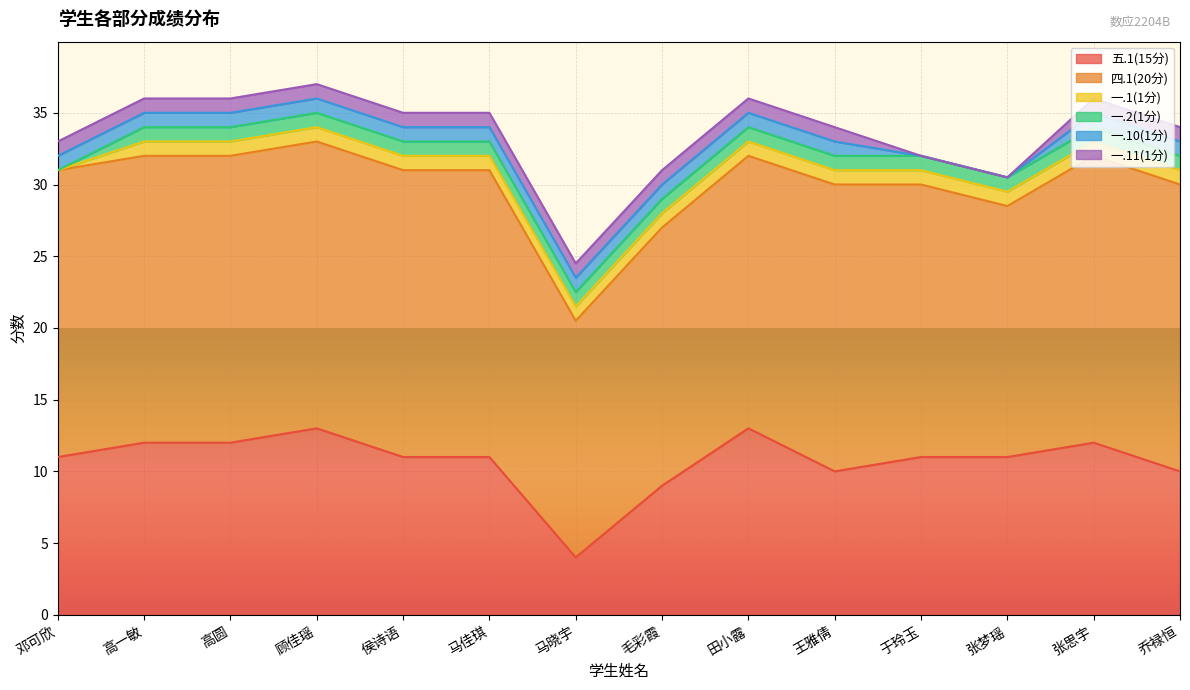

What is the label of the 6th point from the left?

马佳琪